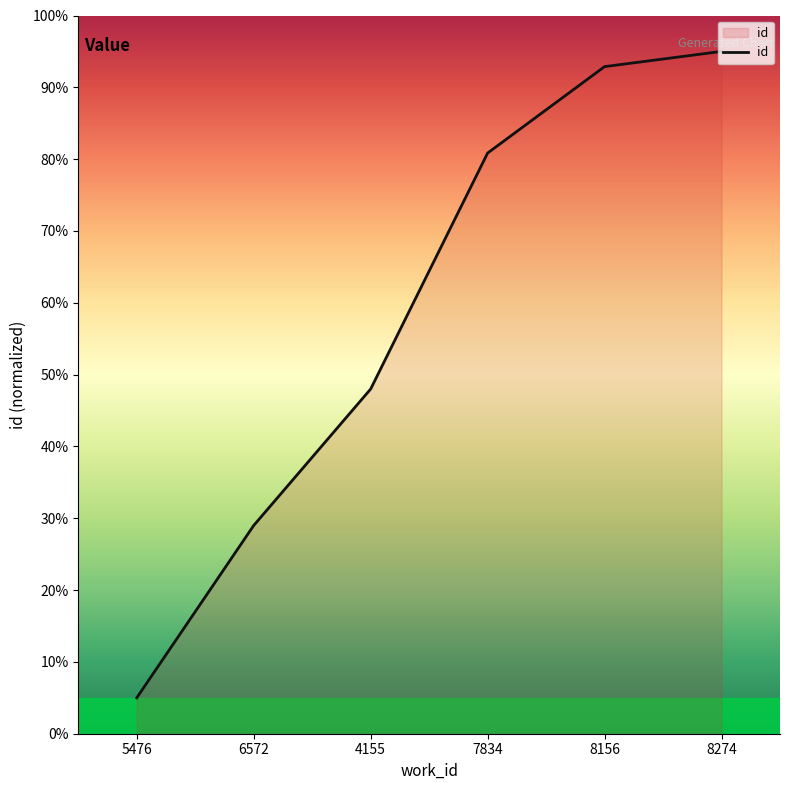

True or false: the data shows 143.0 at 8156.

False